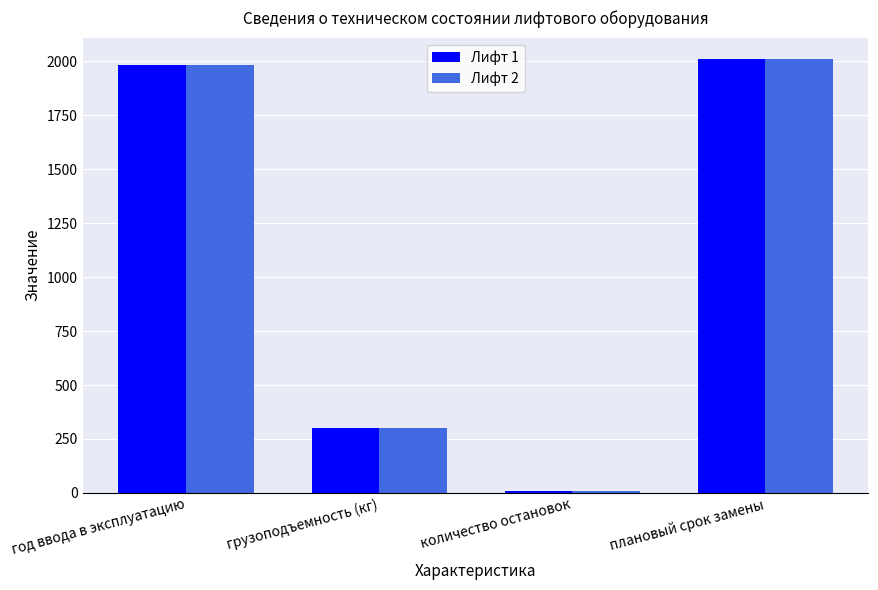

Reading right to left, transcribe all the data shown in this chart.

Лифт 1: плановый срок замены=2010	количество остановок=7	грузоподъемность (кг)=300	год ввода в эксплуатацию=1985
Лифт 2: плановый срок замены=2010	количество остановок=7	грузоподъемность (кг)=300	год ввода в эксплуатацию=1985